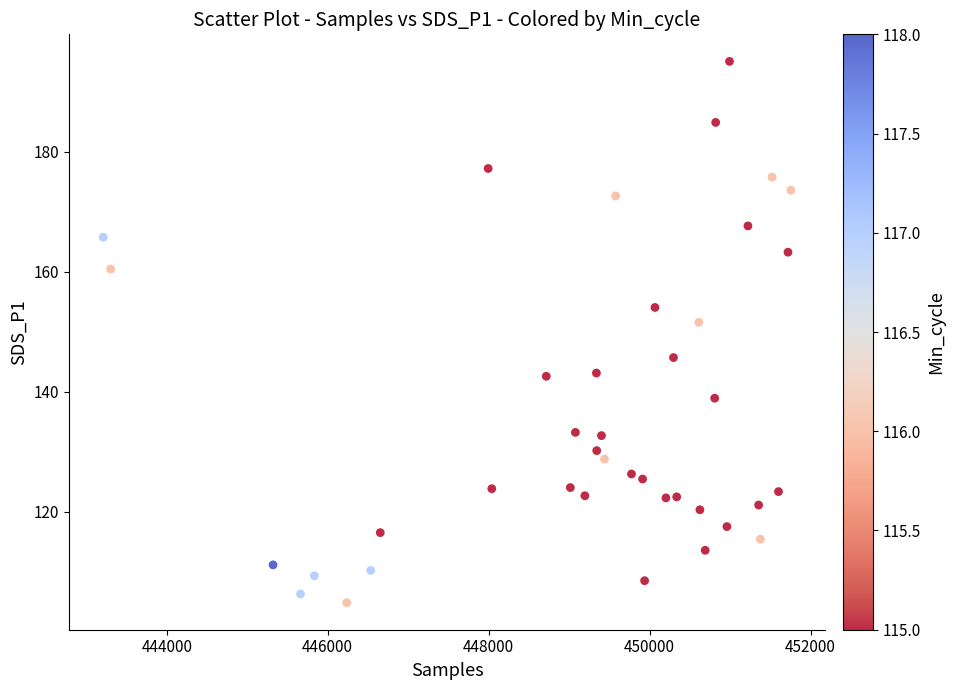

What is the range of Y values (max minus min)?

90.2